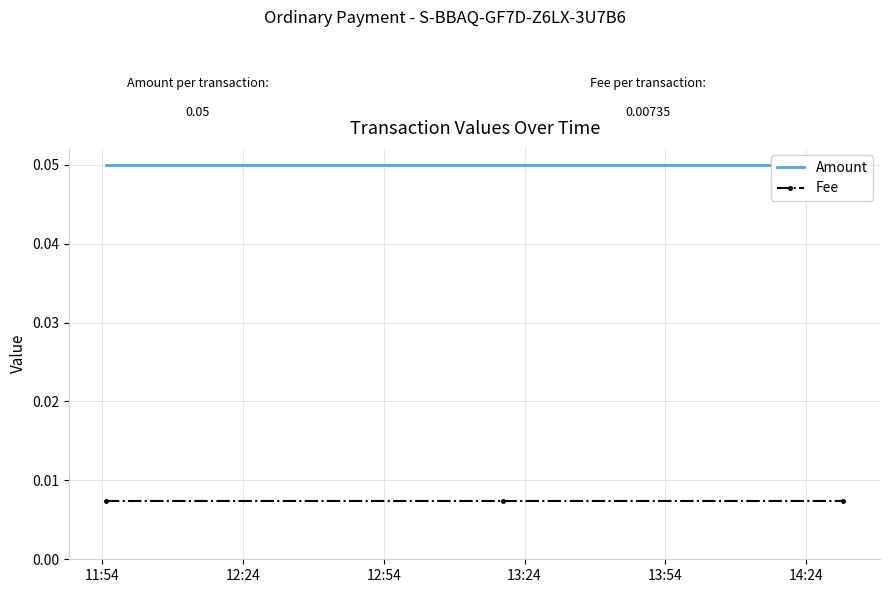

True or false: Fee has a value of 0.0 at 12:24.

True